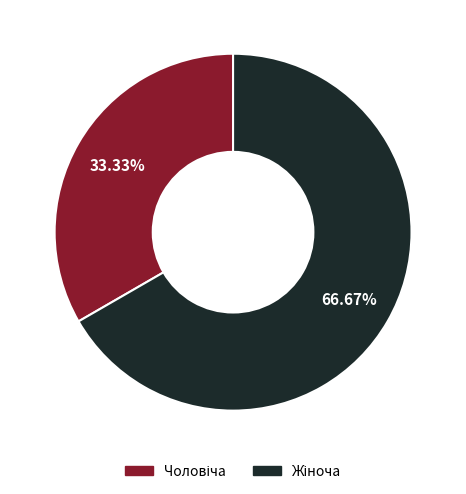

Is there any slice that represents more than half of the pie?

Yes